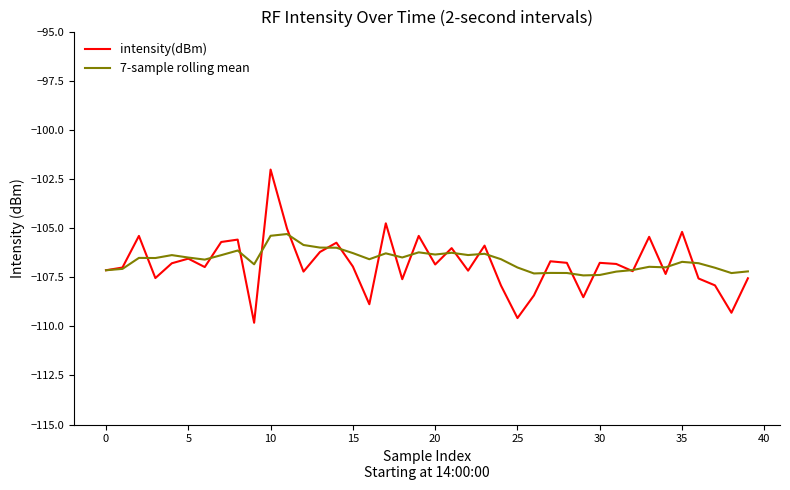

Which series has the widest spread of values?

intensity(dBm)